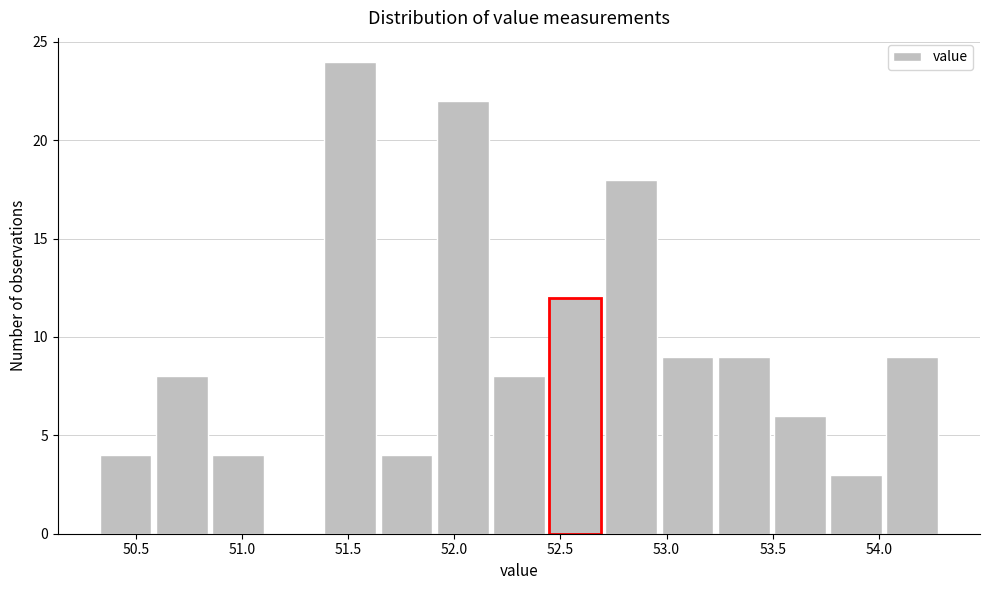

Reading left to right, transcribe this chart: for each bar, give the range it covers on the x-axis and its height. Neither the bar edges nor the heights are printed on the chart, so give them approximately, as read against the axes.

50.35 to 50.60: 4
50.60 to 50.85: 8
50.85 to 51.10: 4
51.10 to 51.40: 0
51.40 to 51.65: 24
51.65 to 51.90: 4
51.90 to 52.20: 22
52.20 to 52.45: 8
52.45 to 52.70: 12
52.70 to 53.00: 18
53.00 to 53.25: 9
53.25 to 53.50: 9
53.50 to 53.75: 6
53.75 to 54.05: 3
54.05 to 54.30: 9